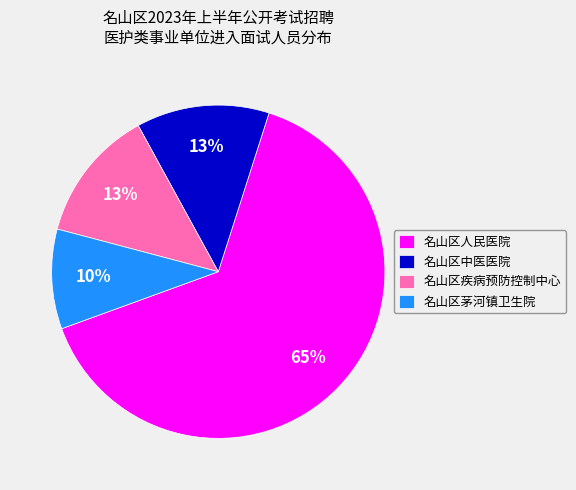

Is 名山区人民医院 the majority of the pie?

Yes